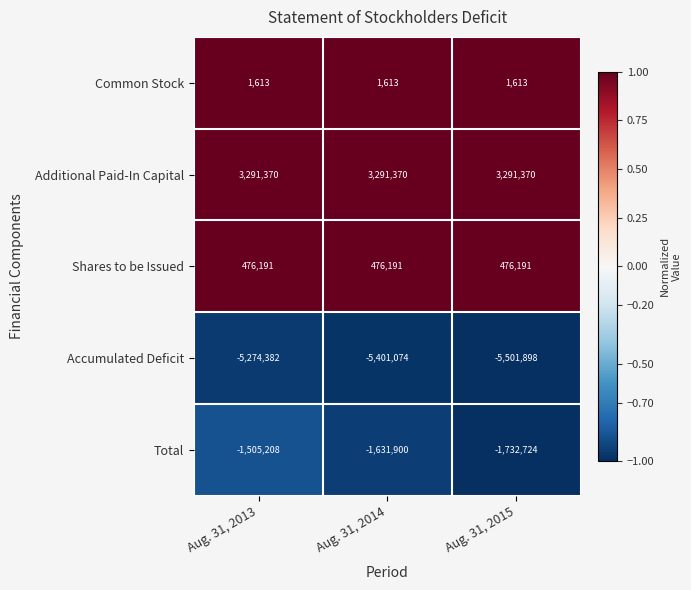

Rank the series by their maximum value, from highest to lowest.

Additional Paid-In Capital, Shares to be Issued, Common Stock, Total, Accumulated Deficit